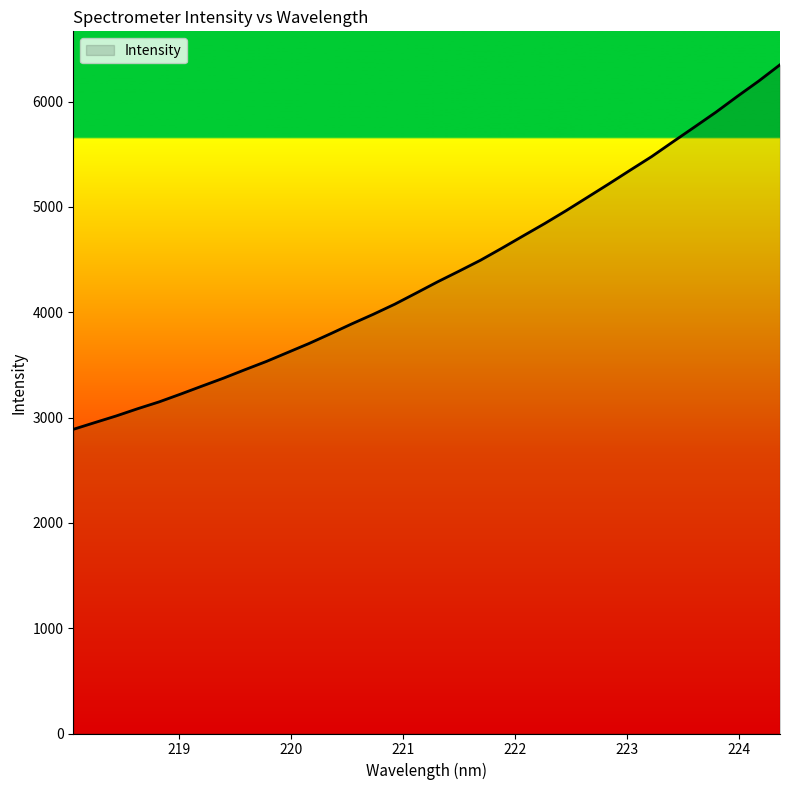

What is the maximum value shown in the chart?

6349.9